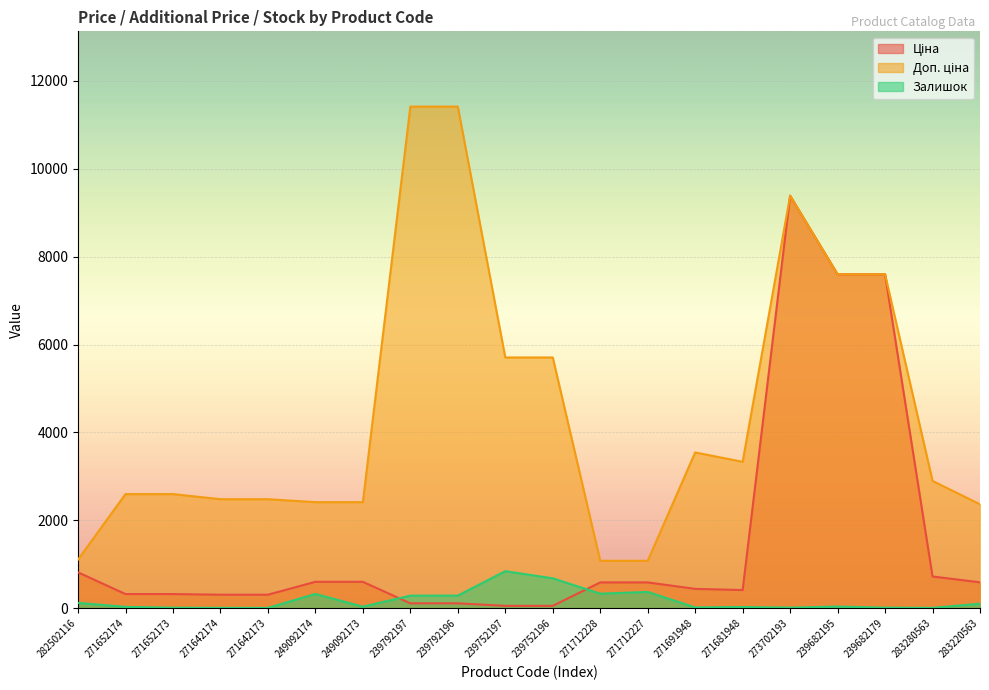

Which has a higher value, 239682195 or 239792197?

239682195